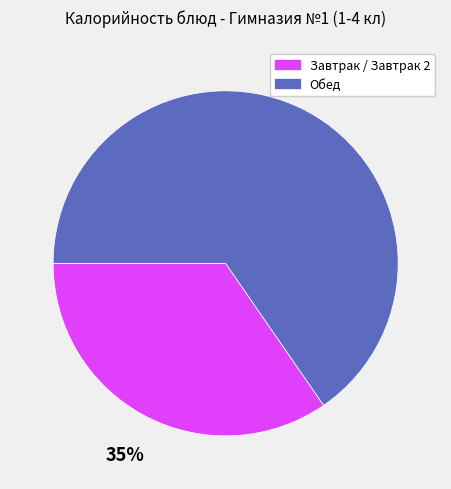

Which category has the smallest portion of the pie?

Завтрак / Завтрак 2